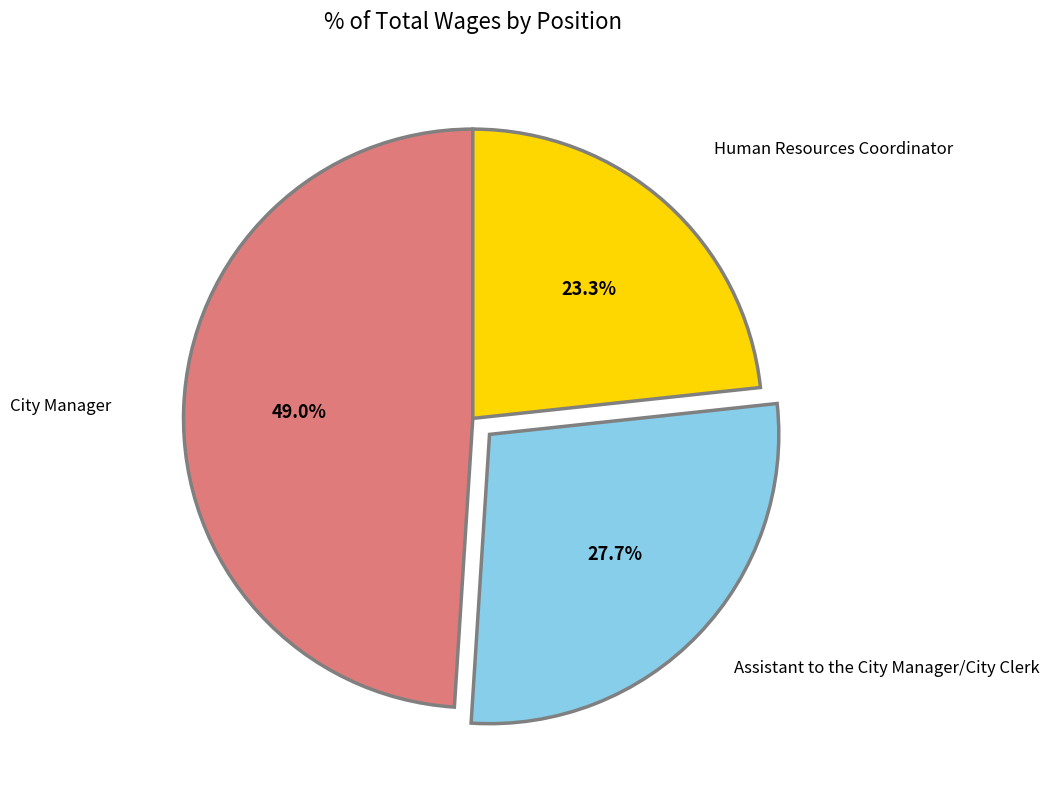

What is the largest slice in the pie chart?

City Manager